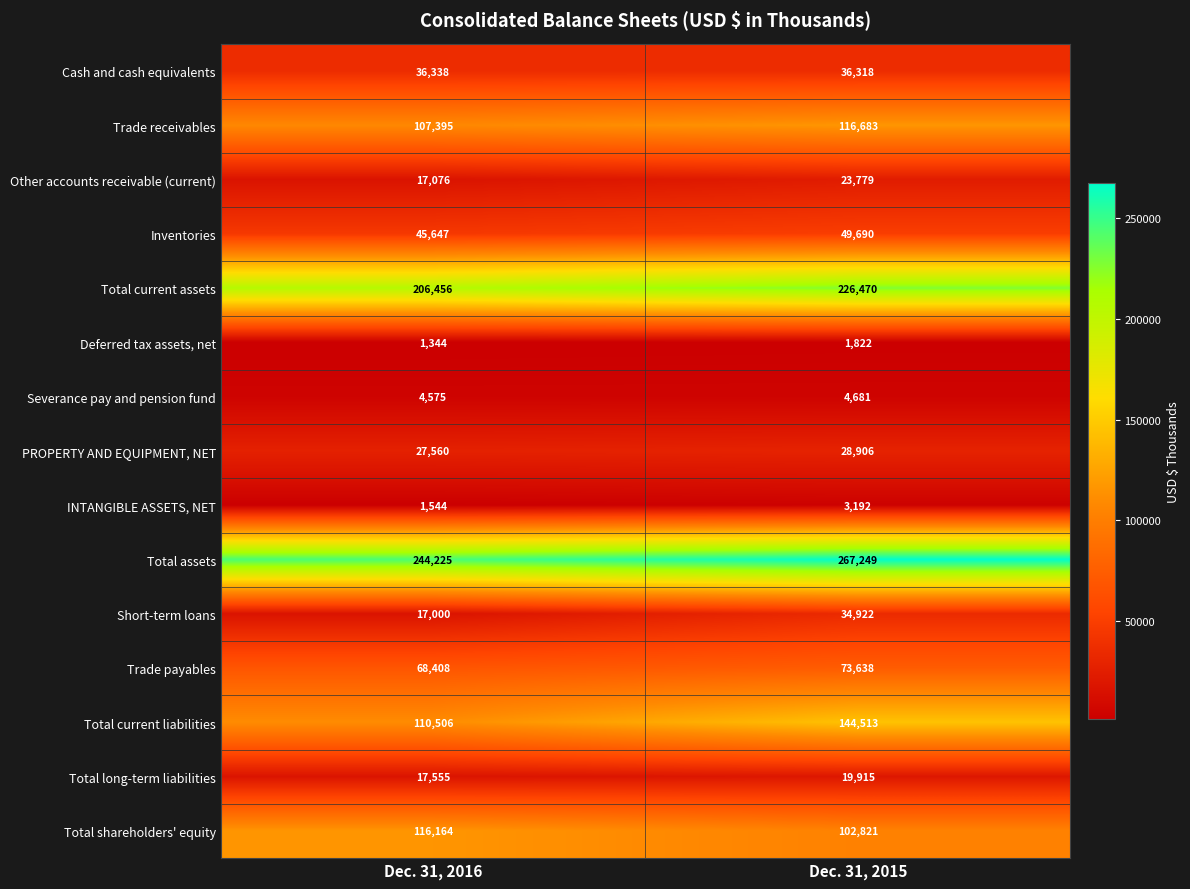

What is the sum of all Other accounts receivable (current) values?

40855